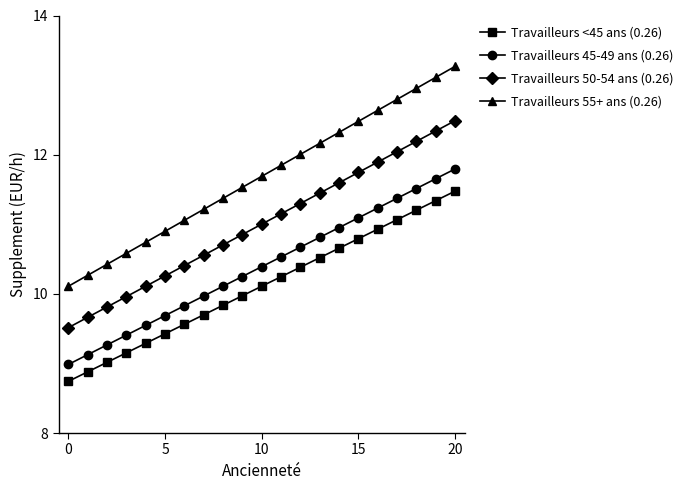

At how many categories does at least one series exceed 10?

21